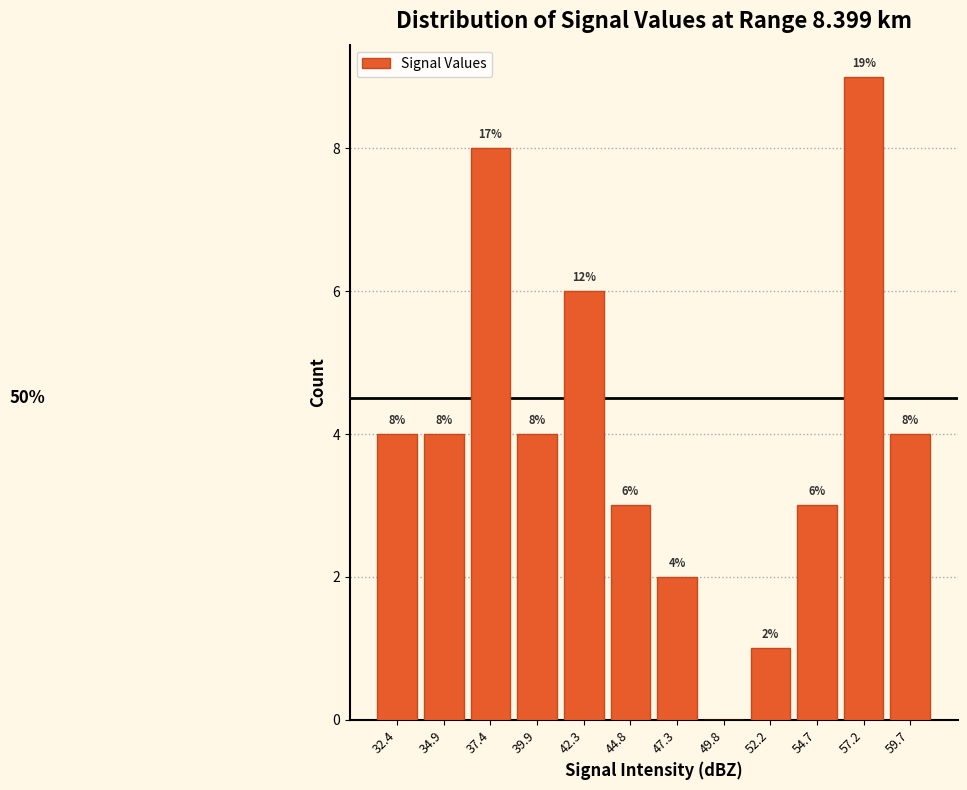

Over which range of the x-axis is the bar tallest?

56.0 to 58.5